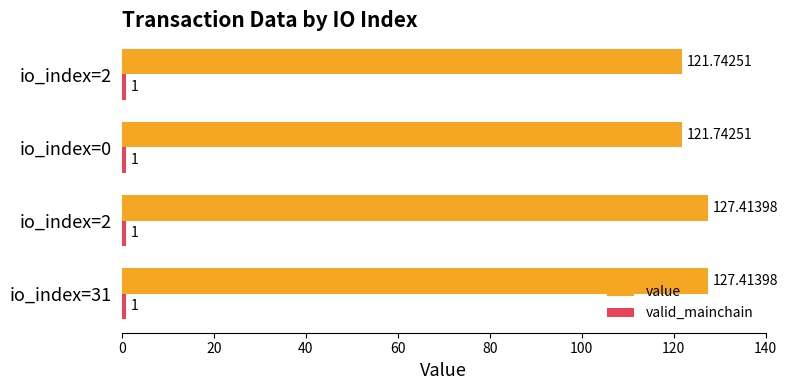

How many data points in value are less than 127?

2